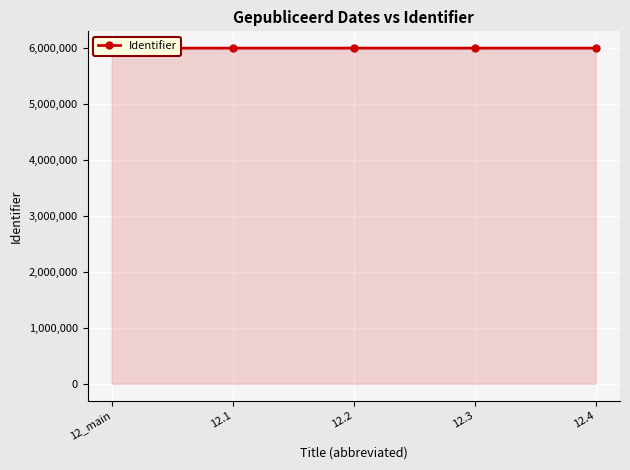

What is the value of the 2nd point from the left?

5991219